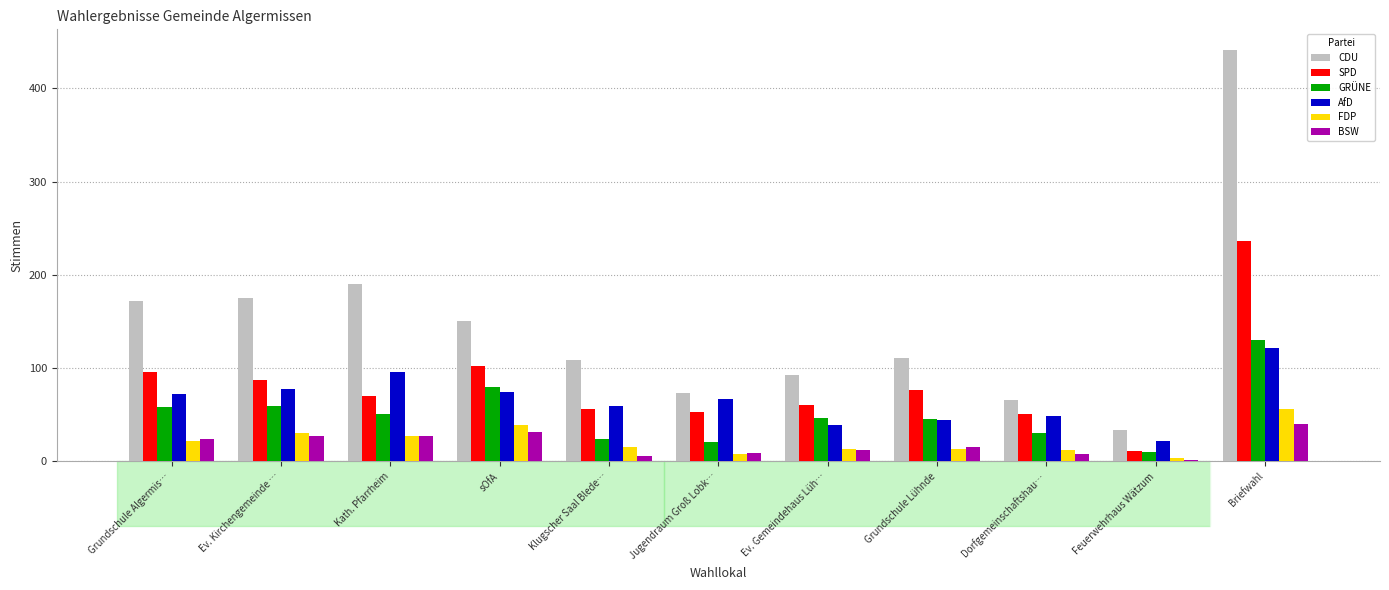

How many bars are there in total?

66